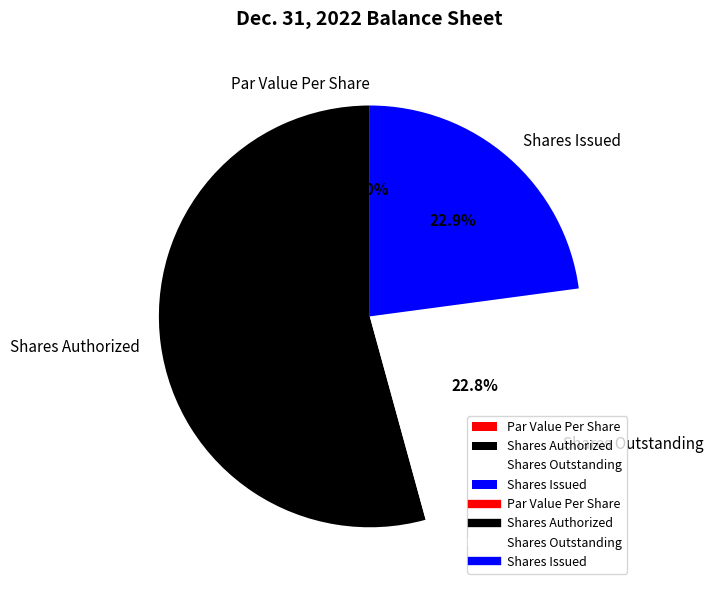

To the nearest percent, what is the average slice percentage?

25%